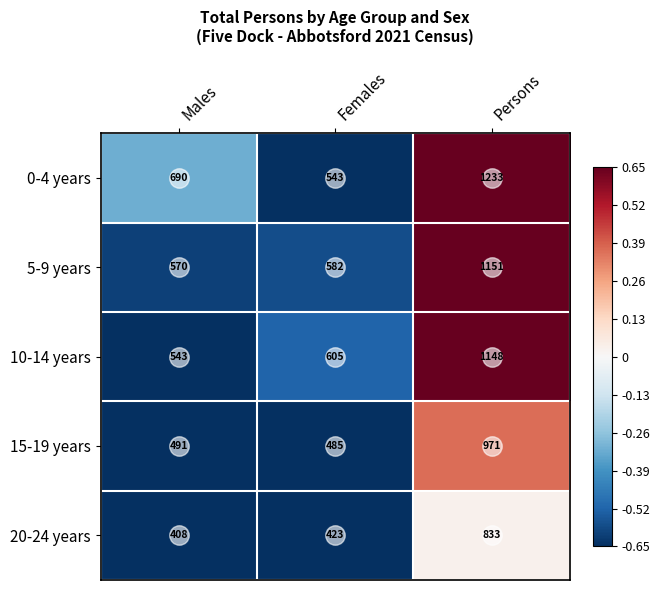

The value of 0-4 years at Males is 690. True or false?

True